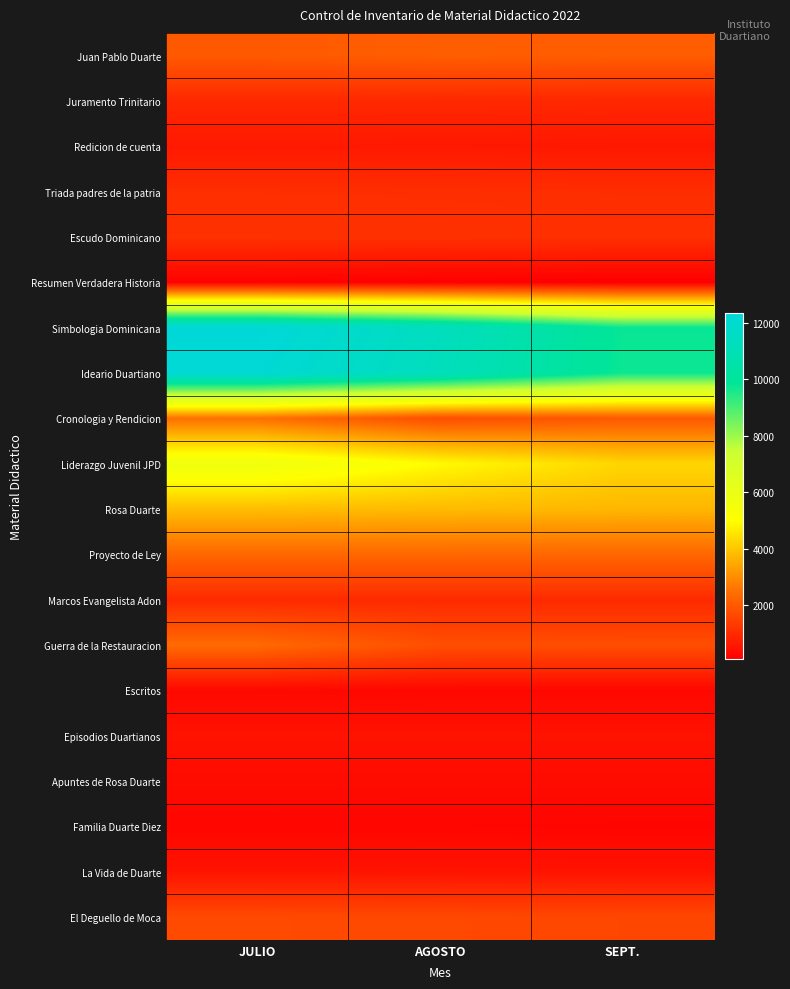

Reading left to right, extract all data points from this chart.

Juan Pablo Duarte: JULIO=2011	AGOSTO=2103	SEPT.=2077
Juramento Trinitario: JULIO=959	AGOSTO=950	SEPT.=933
Redicion de cuenta: JULIO=633	AGOSTO=625	SEPT.=603
Triada padres de la patria: JULIO=1087	AGOSTO=1080	SEPT.=1061
Escudo Dominicano: JULIO=1138	AGOSTO=1130	SEPT.=1105
Resumen Verdadera Historia: JULIO=139	AGOSTO=99	SEPT.=83
Simbologia Dominicana: JULIO=12345	AGOSTO=11341	SEPT.=9789
Ideario Duartiano: JULIO=12157	AGOSTO=11248	SEPT.=9738
Cronologia y Rendicion: JULIO=2480	AGOSTO=1745	SEPT.=2000
Liderazgo Juvenil JPD: JULIO=5700	AGOSTO=4928	SEPT.=4273
Rosa Duarte: JULIO=3860	AGOSTO=3805	SEPT.=3739
Proyecto de Ley: JULIO=2305	AGOSTO=2305	SEPT.=2305
Marcos Evangelista Adon: JULIO=990	AGOSTO=991	SEPT.=990
Guerra de la Restauracion: JULIO=2364	AGOSTO=1772	SEPT.=1760
Escritos: JULIO=281	AGOSTO=260	SEPT.=260
Episodios Duartianos: JULIO=510	AGOSTO=508	SEPT.=507
Apuntes de Rosa Duarte: JULIO=344	AGOSTO=342	SEPT.=342
Familia Duarte Diez: JULIO=234	AGOSTO=226	SEPT.=215
La Vida de Duarte: JULIO=527	AGOSTO=513	SEPT.=510
El Deguello de Moca: JULIO=1668	AGOSTO=1645	SEPT.=1615